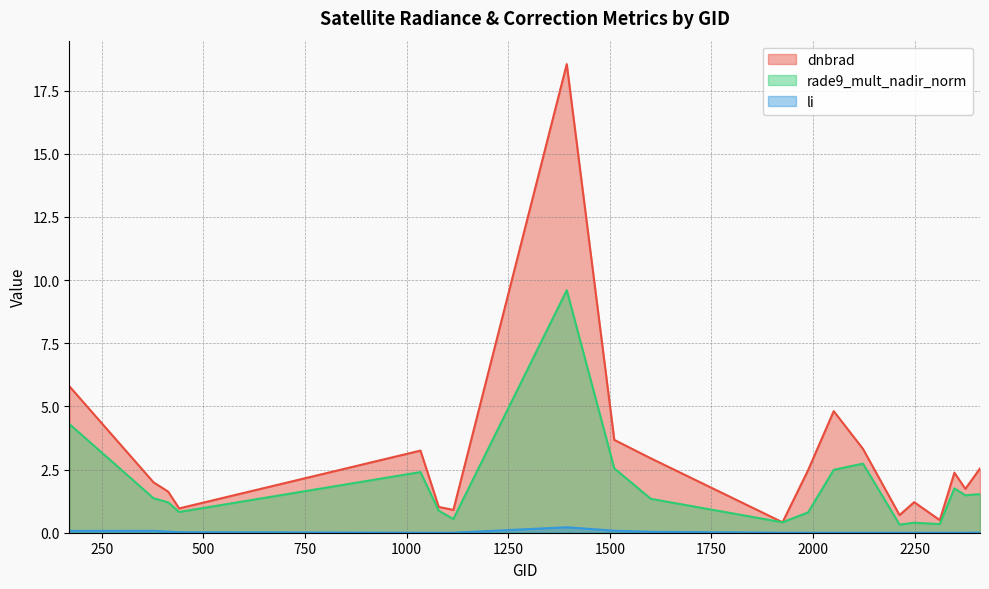

Which series changed the most between 1034 and 2375?

dnbrad